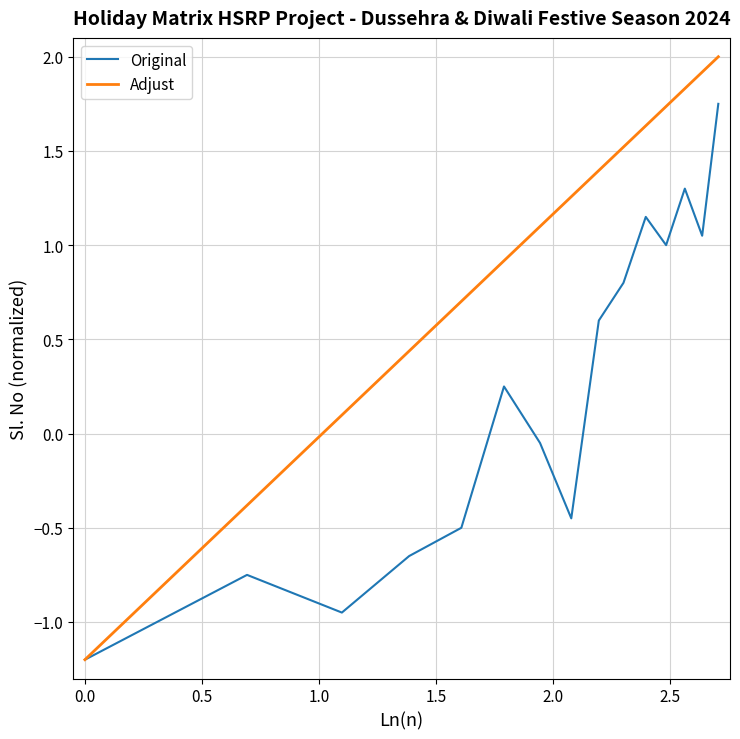

Which series has the largest total across all categories?

Adjust